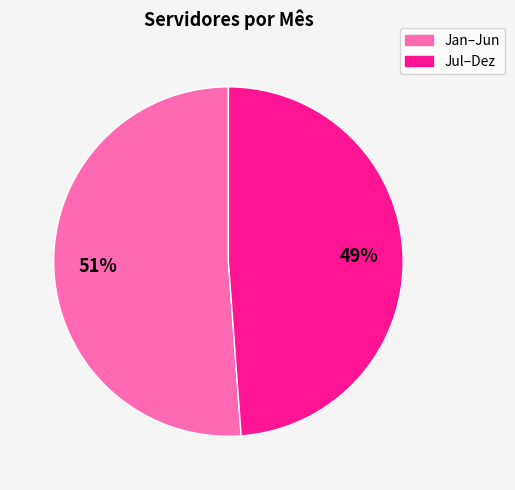

What is the ratio of the value at Jan–Jun to the value at Jul–Dez?

1.0